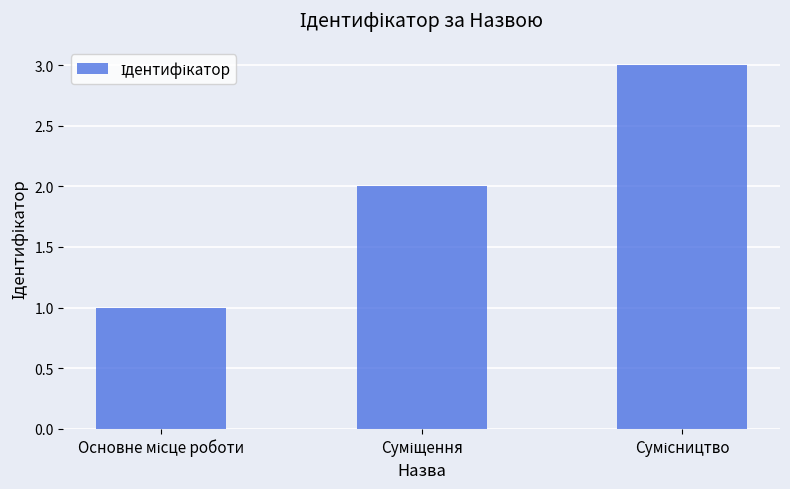

What is the greatest value displayed?

3